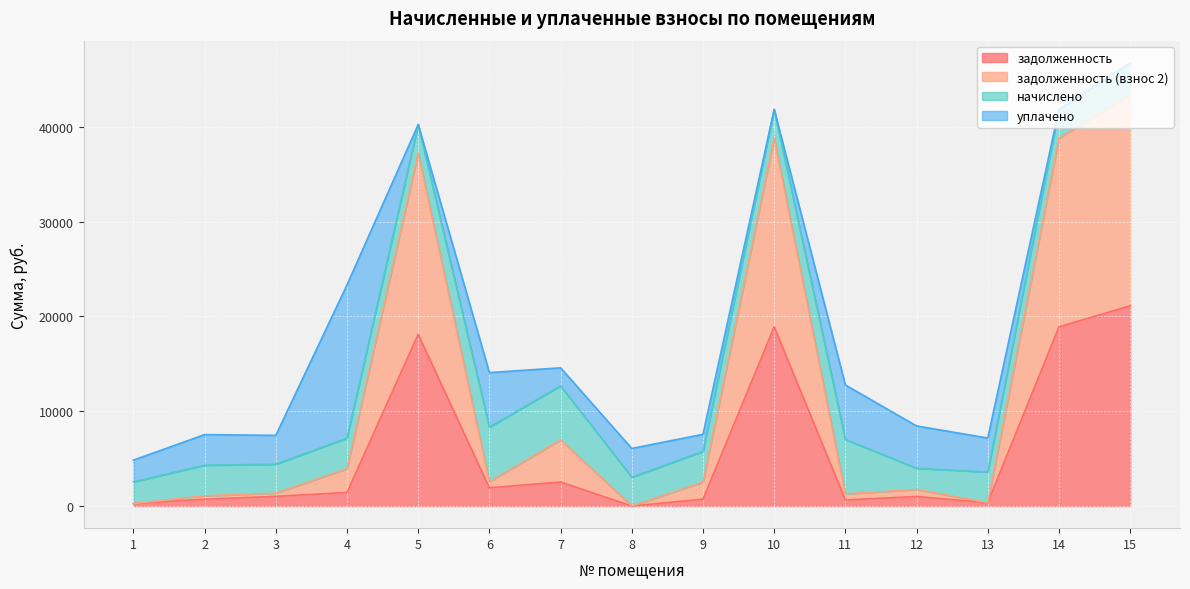

True or false: задолженность and задолженность (взнос 2) intersect in this chart.

False